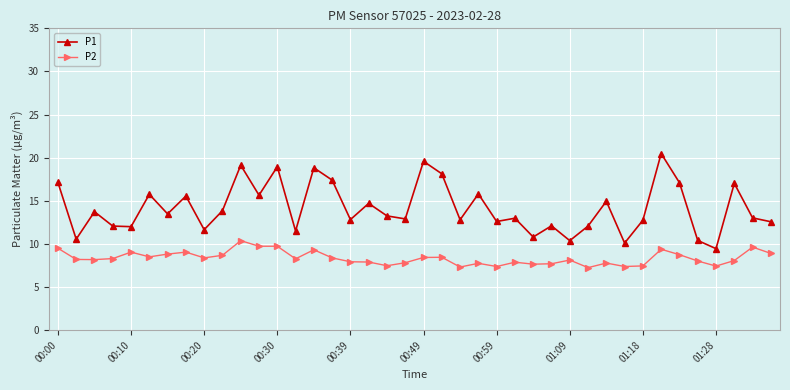

What is the maximum value for P2?

10.4